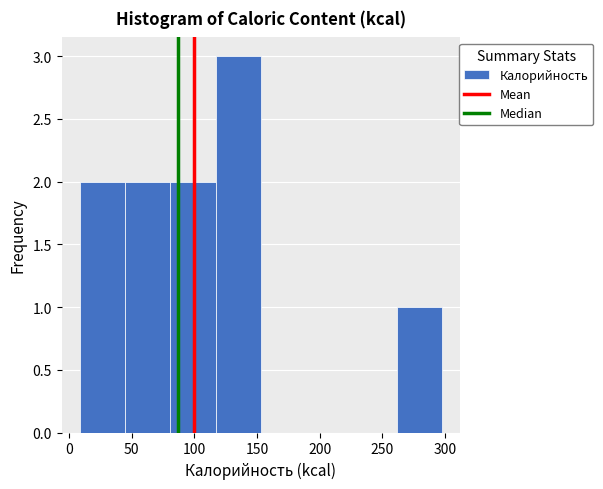

Reading left to right, transcribe this chart: for each bar, give the range it covers on the x-axis and its height. Neither the bar edges nor the heights are printed on the chart, so give them approximately, as read against the axes.

10 to 45: 2
45 to 80: 2
80 to 115: 2
115 to 155: 3
155 to 190: 0
190 to 225: 0
225 to 260: 0
260 to 295: 1